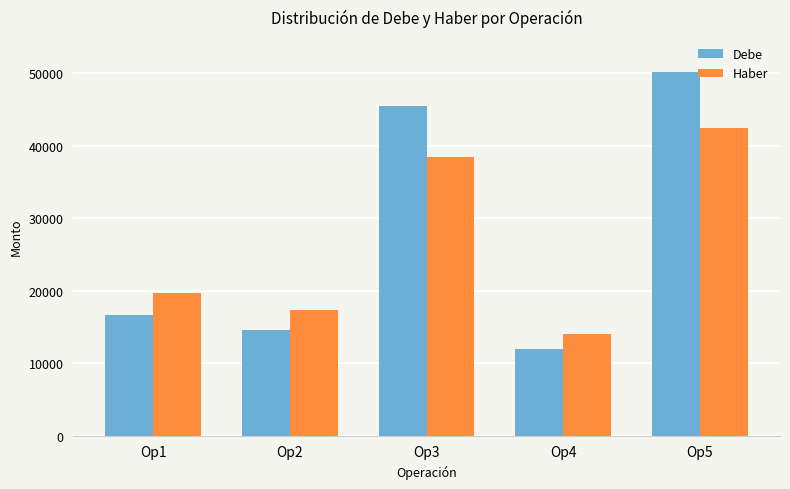

What is the spread (max minus min) of values at Op3?

6930.0